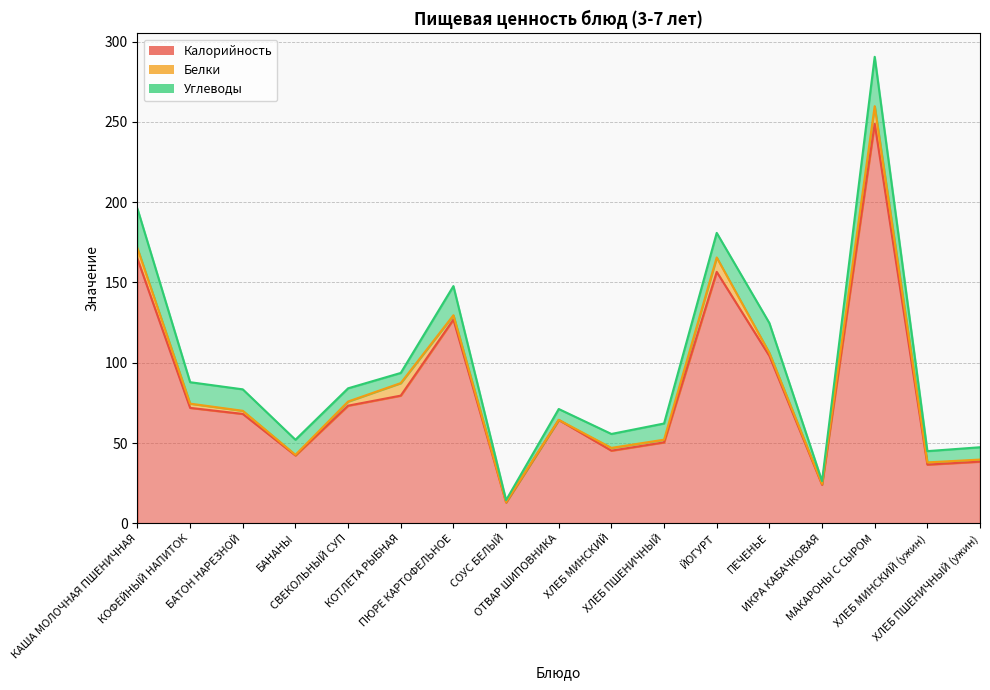

Which category has the highest value in the Калорийность series?

МАКАРОНЫ С СЫРОМ